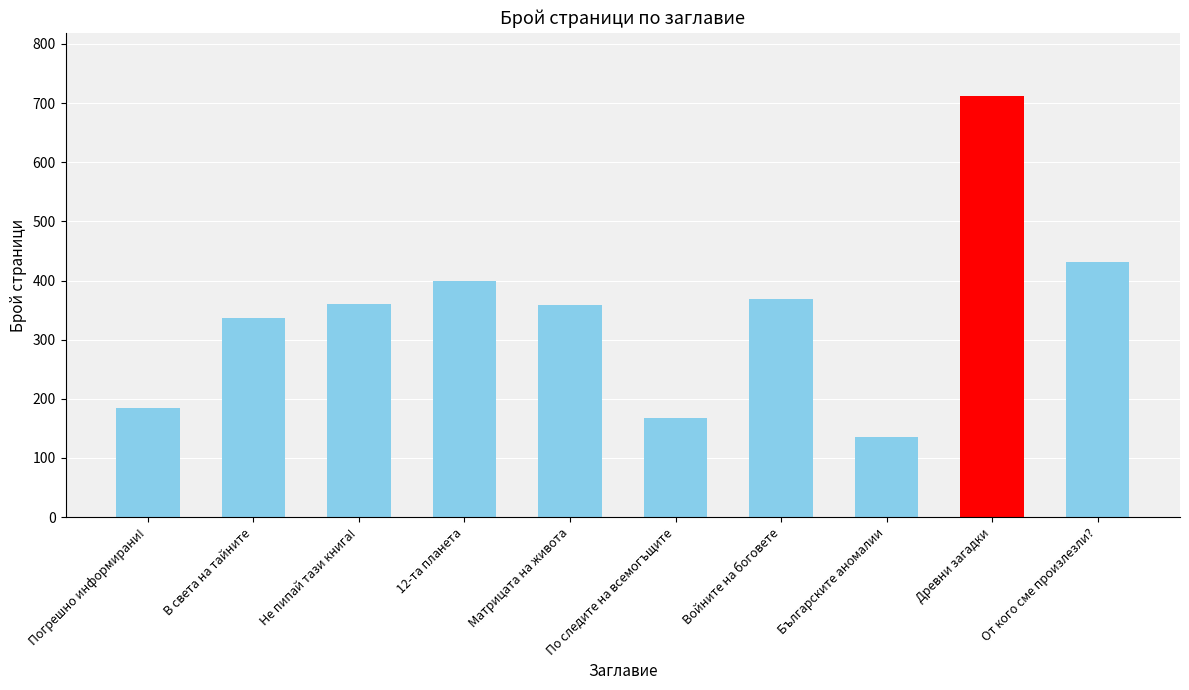

What is the difference between the maximum and minimum values?

576